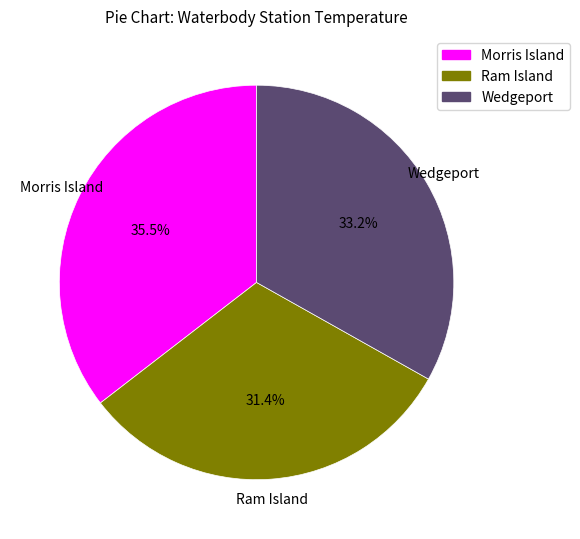

Is Ram Island the majority of the pie?

No